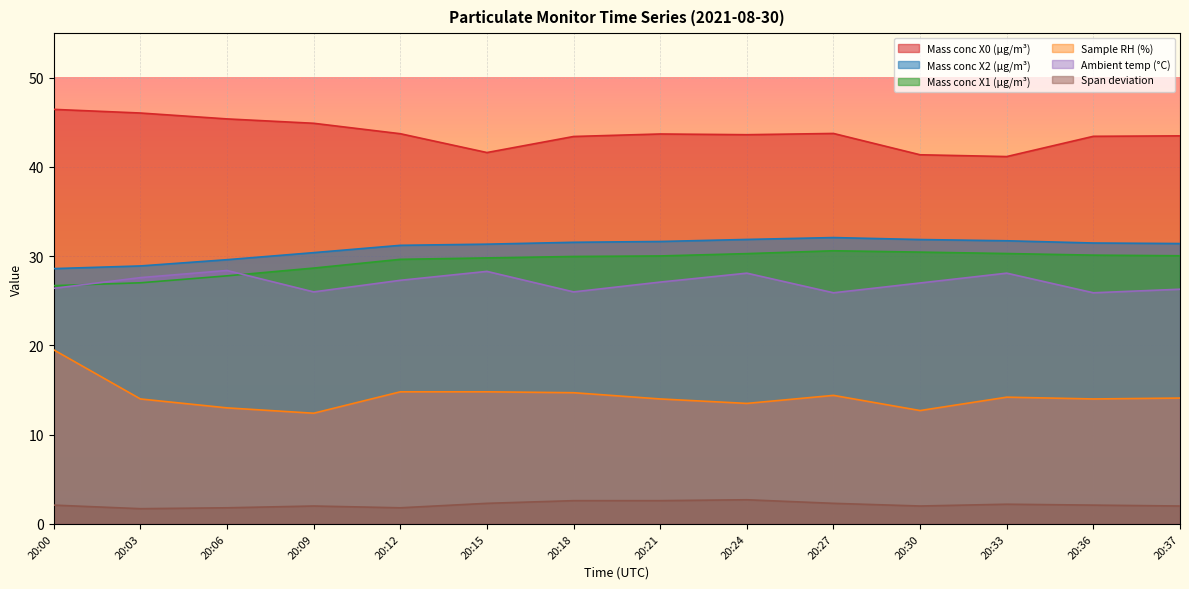

How many categories are shown in the chart?

14